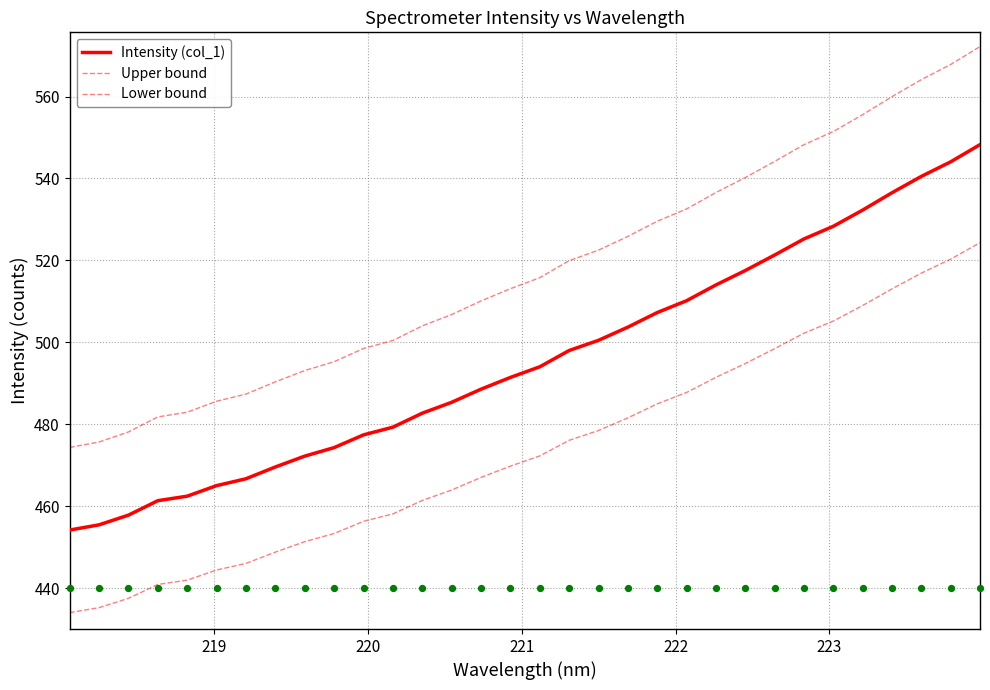

Is the value of Lower bound at 9 greater than the value of Upper bound at 22?

No